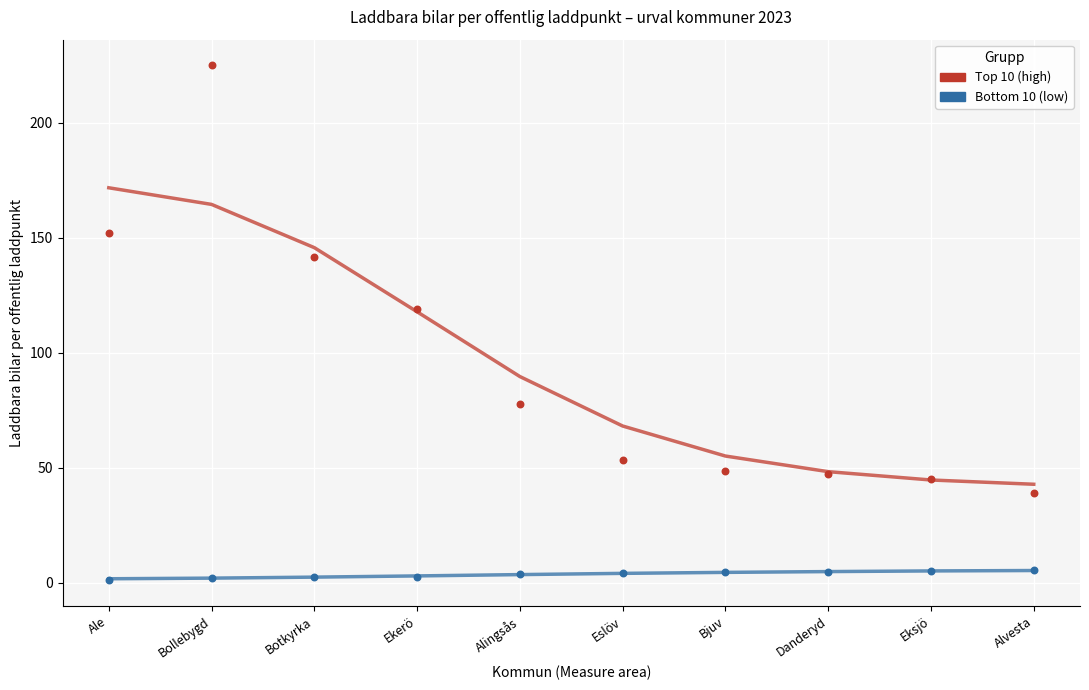

Which series has the widest spread of Y values?

Top 10 (high)